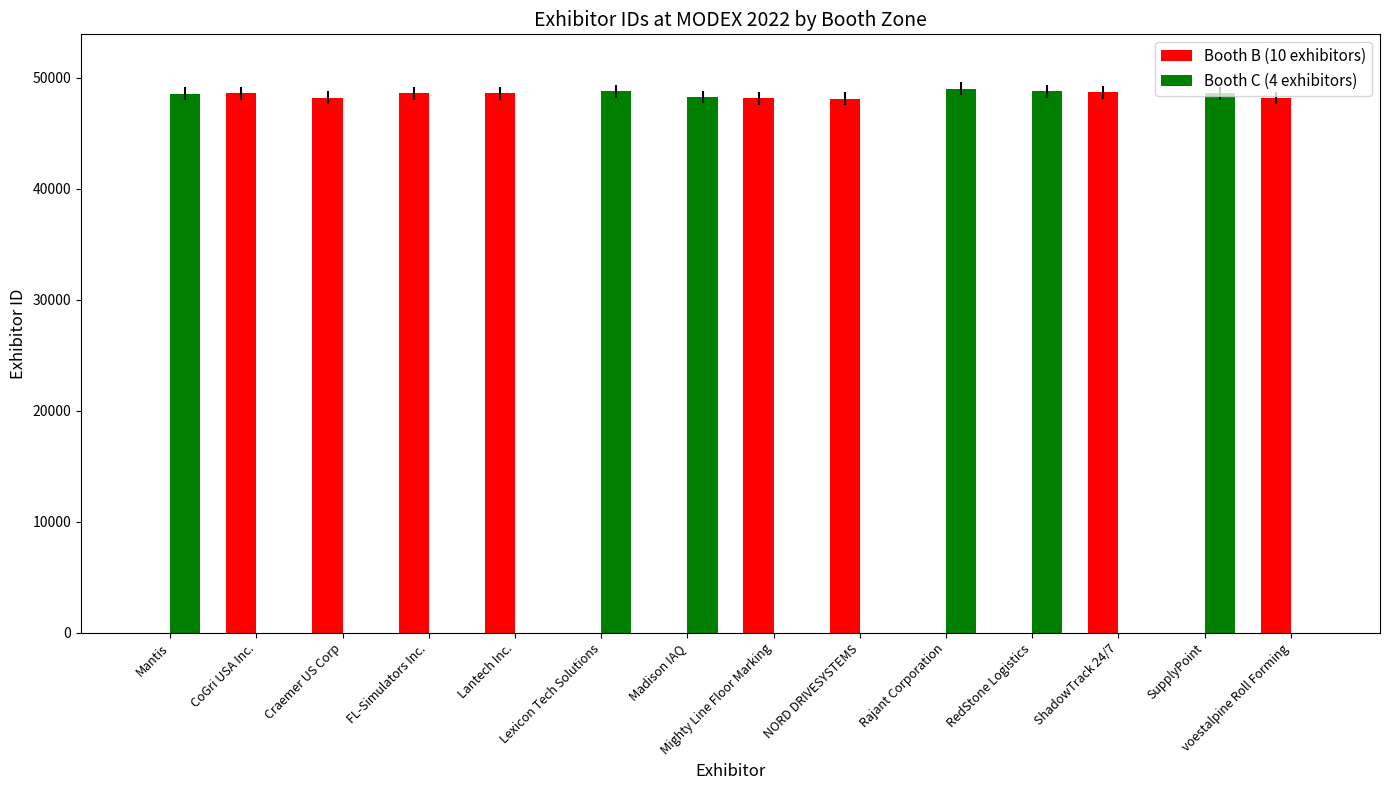

The value of Booth B (10 exhibitors) at Mantis is 0. True or false?

True